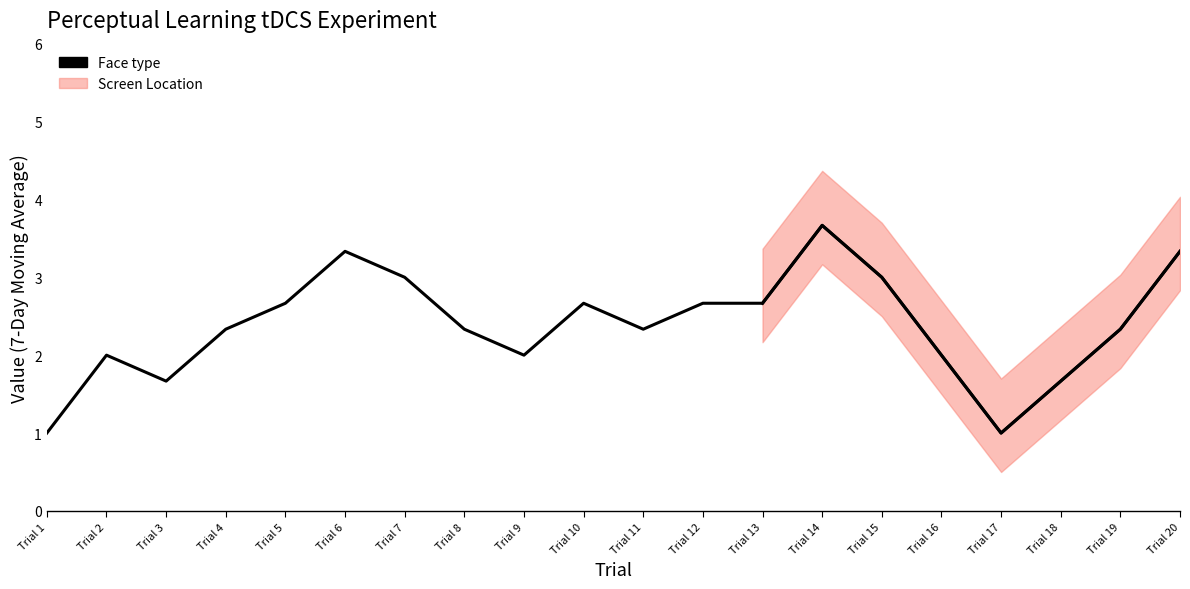

List the labels in order of value, smallest first.

Trial 1, Trial 17, Trial 3, Trial 18, Trial 2, Trial 9, Trial 16, Trial 4, Trial 8, Trial 11, Trial 19, Trial 5, Trial 10, Trial 12, Trial 13, Trial 7, Trial 15, Trial 6, Trial 20, Trial 14